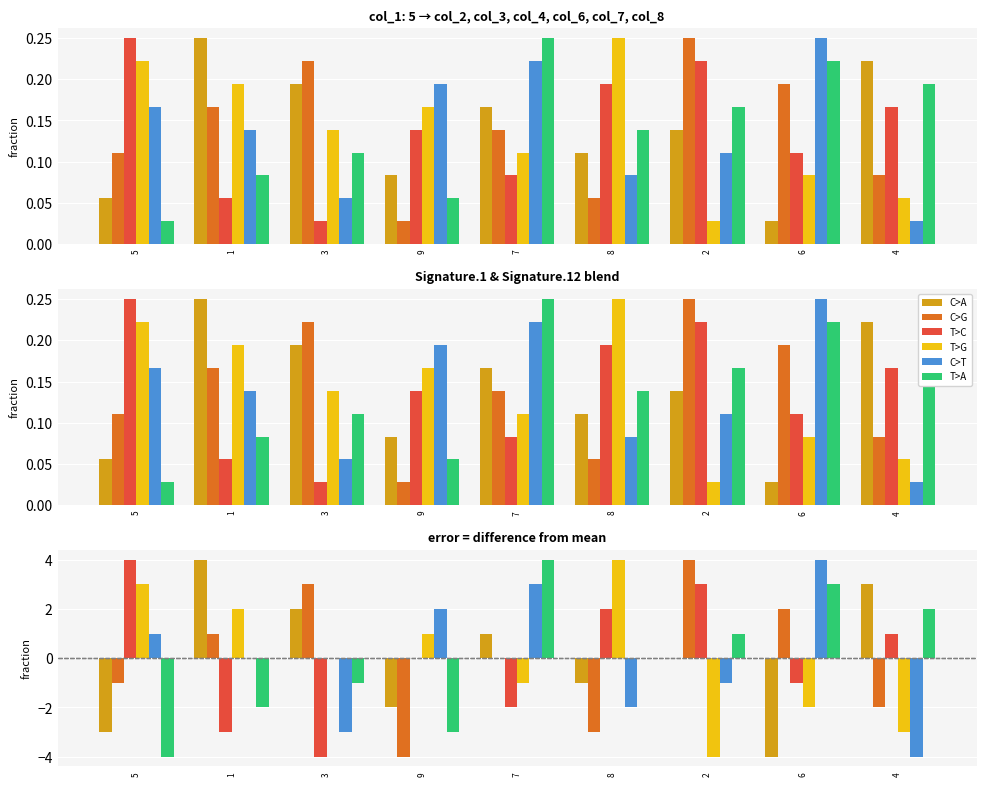

What is the sum of the C>G values at 5 and 9?

-5